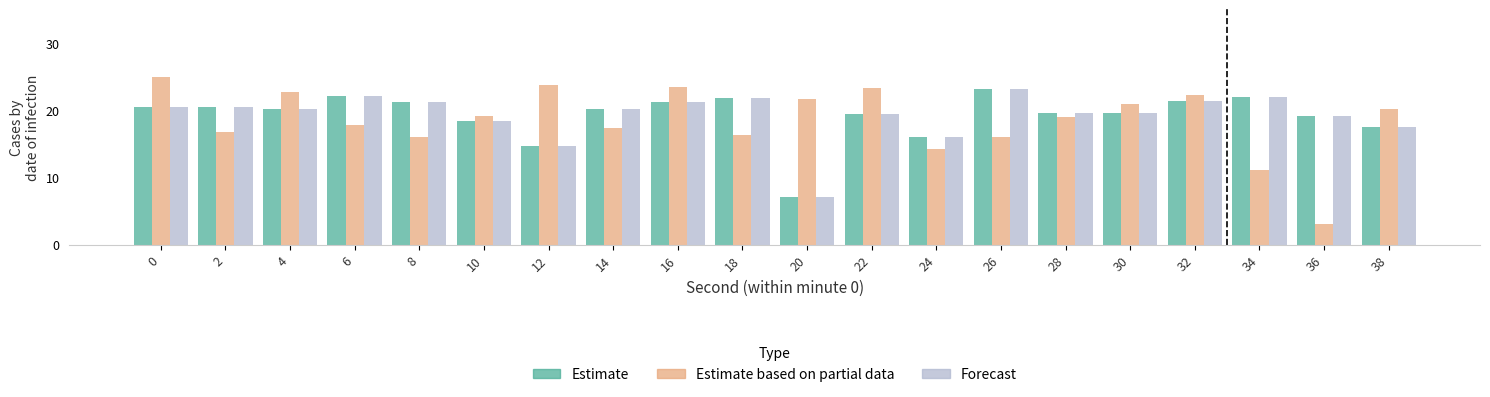

Are the bars grouped side by side (vs. stacked)?

Yes